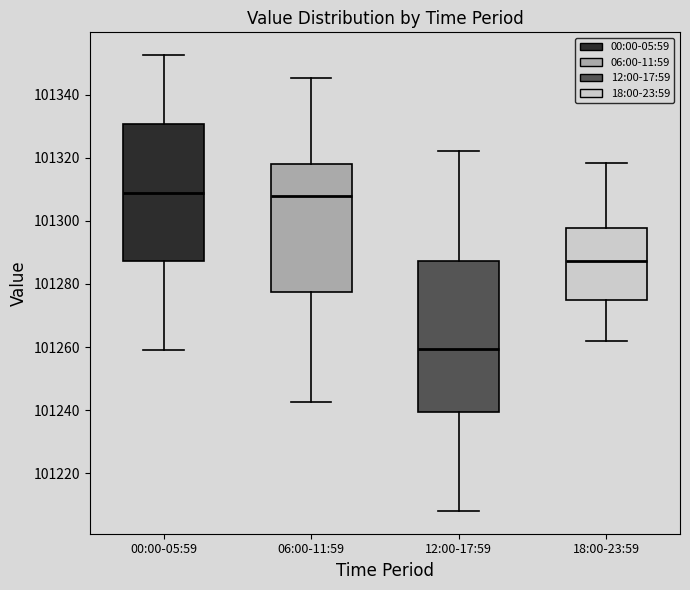

Comparing the boxes themselves (not the whiskers), which one is the tallest?

12:00-17:59